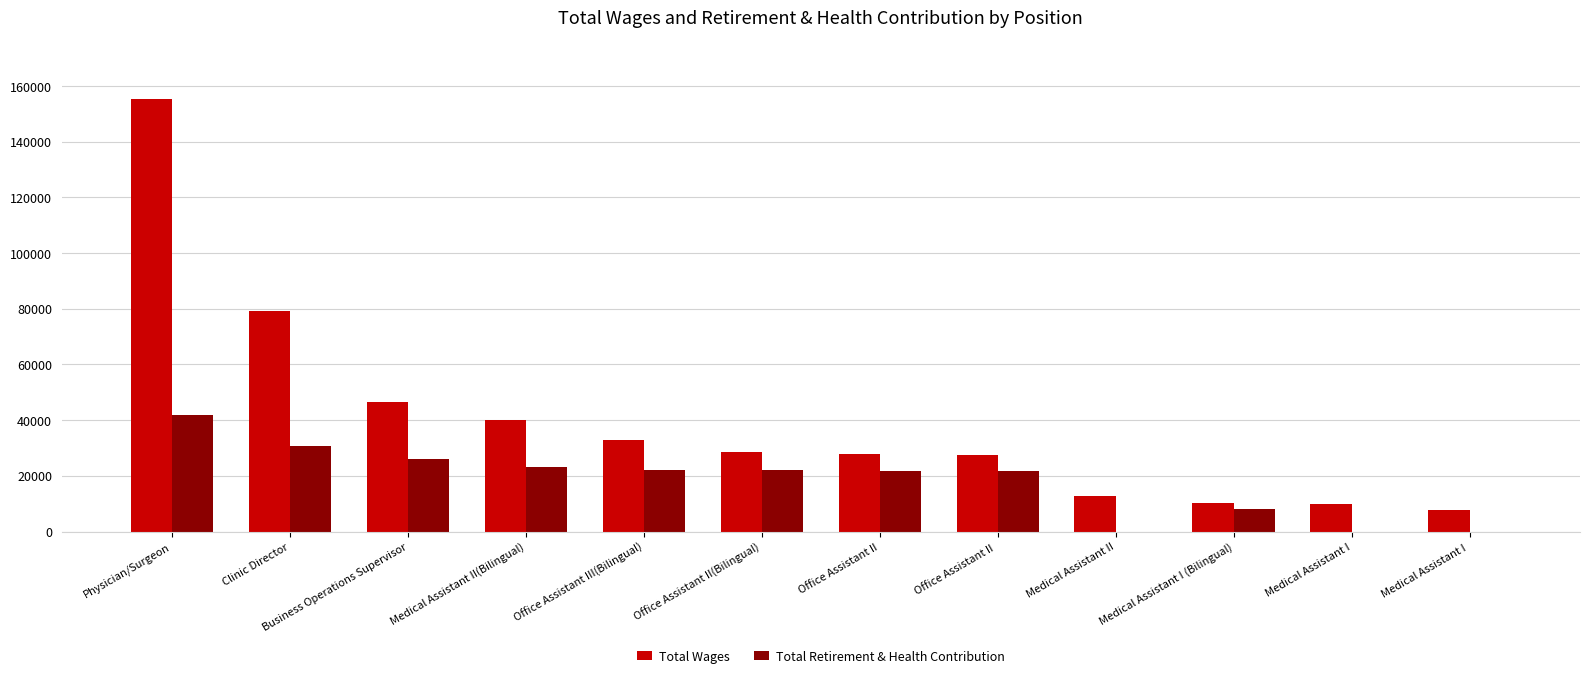

Is the value of Total Retirement & Health Contribution at Office Assistant II(Bilingual) greater than the value of Total Wages at Medical Assistant II(Bilingual)?

No